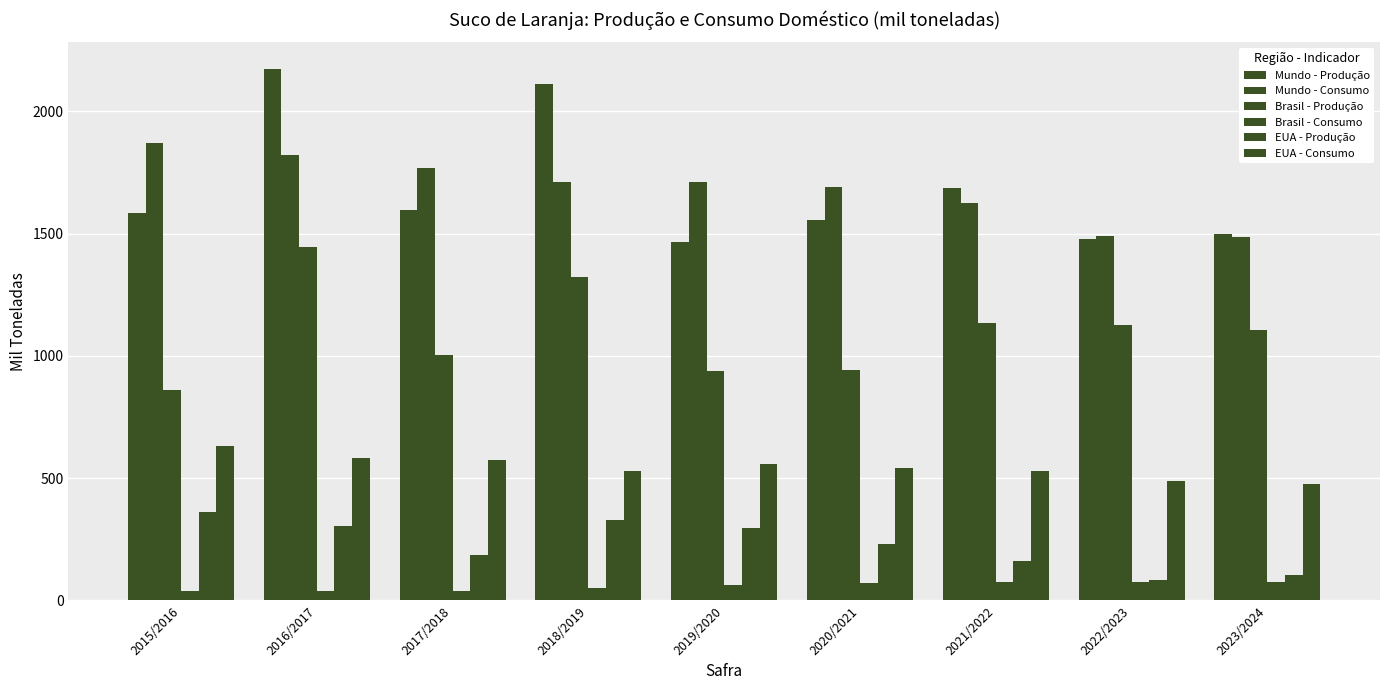

True or false: Mundo - Produção has a value of 3692.6 at 2018/2019.

False